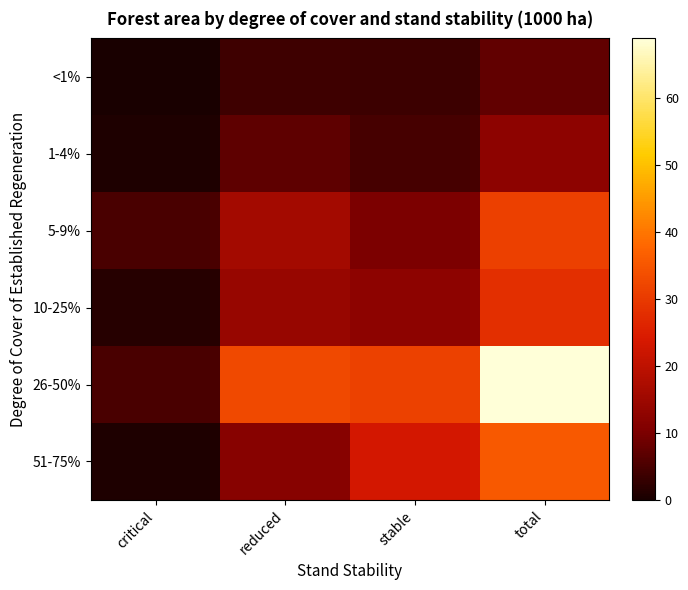

What is the spread (max minus min) of values at reduced?

28.7